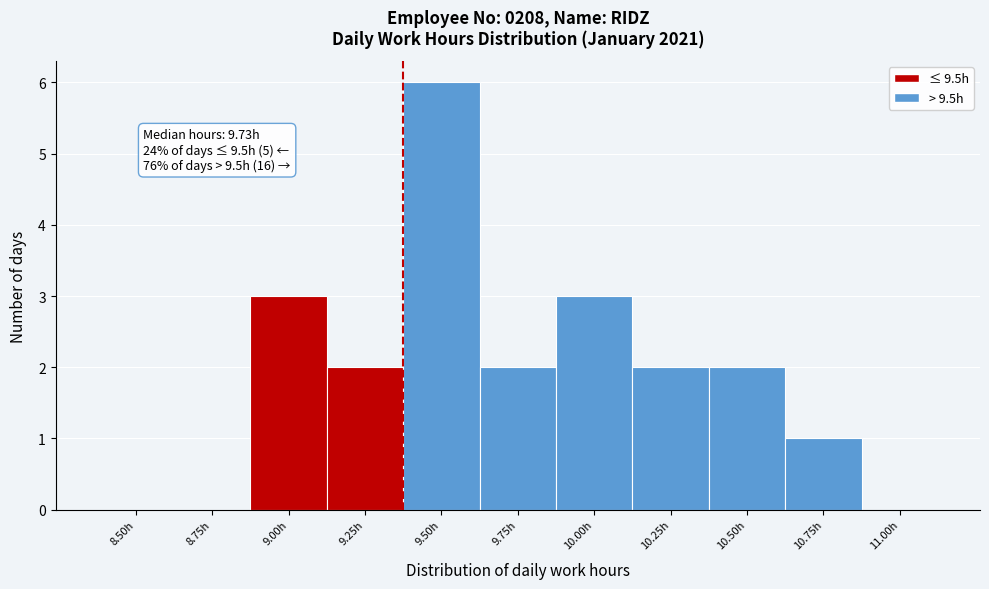

Reading right to left, extract all data points from this chart.

11.00h=0	10.75h=1	10.50h=2	10.25h=2	10.00h=3	9.75h=2	9.50h=6	9.25h=2	9.00h=3	8.75h=0	8.50h=0